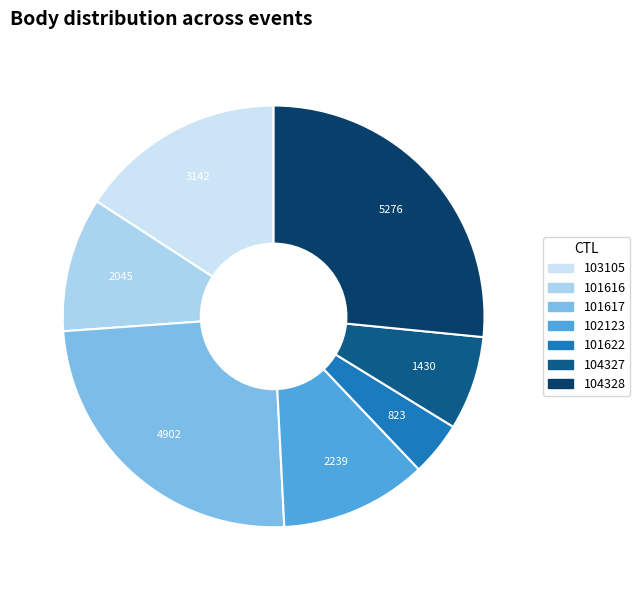

Approximately how many times larger is the value at 101616 compared to 104328?

0.4